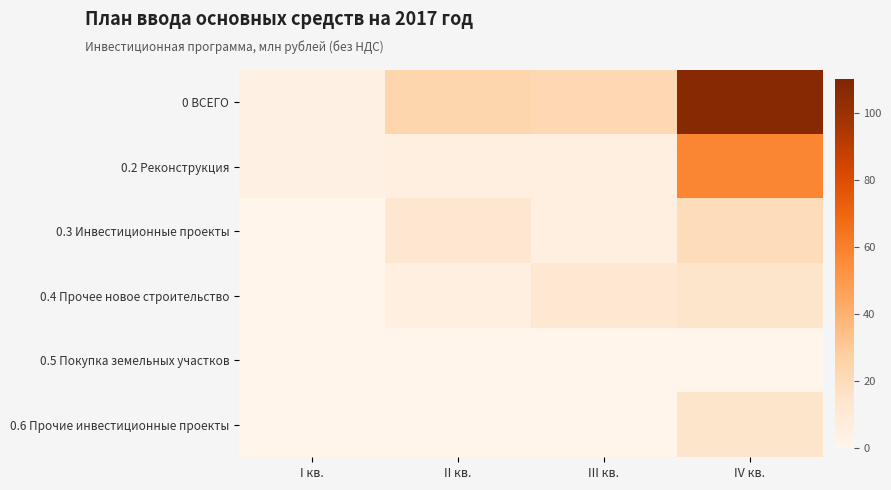

Reading left to right, extract all data points from this chart.

0 ВСЕГО: I кв.=3.3	II кв.=23.8	III кв.=22.0	IV кв.=106.7
0.2 Реконструкция: I кв.=3.3	II кв.=5.4	III кв.=4.8	IV кв.=57.9
0.3 Инвестиционные проекты: I кв.=0.0	II кв.=12.8	III кв.=5.5	IV кв.=20.1
0.4 Прочее новое строительство: I кв.=0.0	II кв.=5.6	III кв.=11.7	IV кв.=14.5
0.5 Покупка земельных участков: I кв.=0.0	II кв.=0.0	III кв.=0.0	IV кв.=0.0
0.6 Прочие инвестиционные проекты: I кв.=0.0	II кв.=0.0	III кв.=0.0	IV кв.=14.3